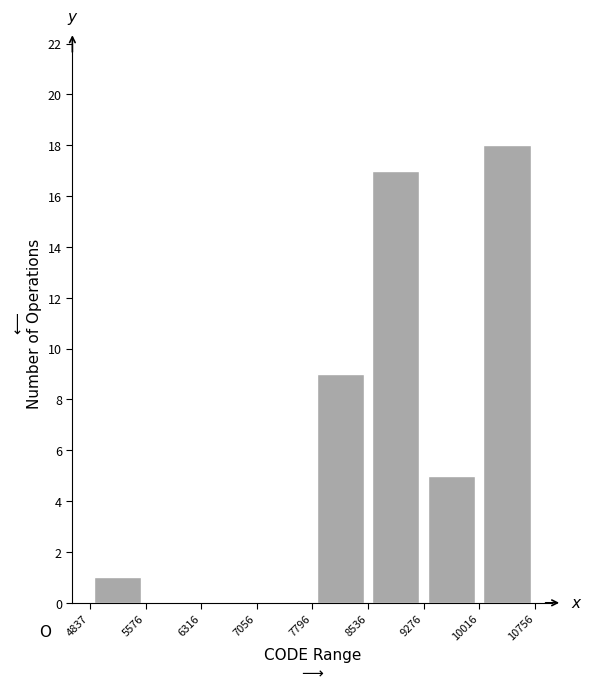

Reading left to right, transcribe this chart: for each bar, give the range it covers on the x-axis and its height. The values are not printed on the chart, so give them approximately, as read against the axis.

4837 to 5576: 1
5576 to 6316: 0
6316 to 7056: 0
7056 to 7796: 0
7796 to 8536: 9
8536 to 9276: 17
9276 to 10016: 5
10016 to 10756: 18